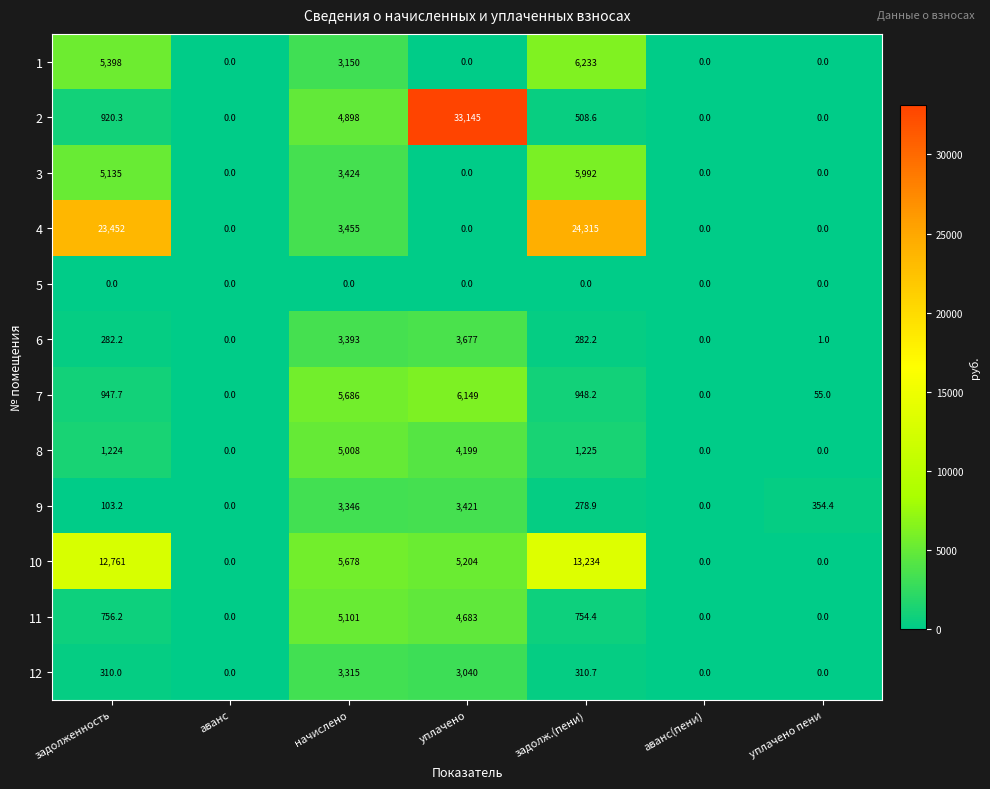

What is the approximate value of 6 at уплачено?

3677.0